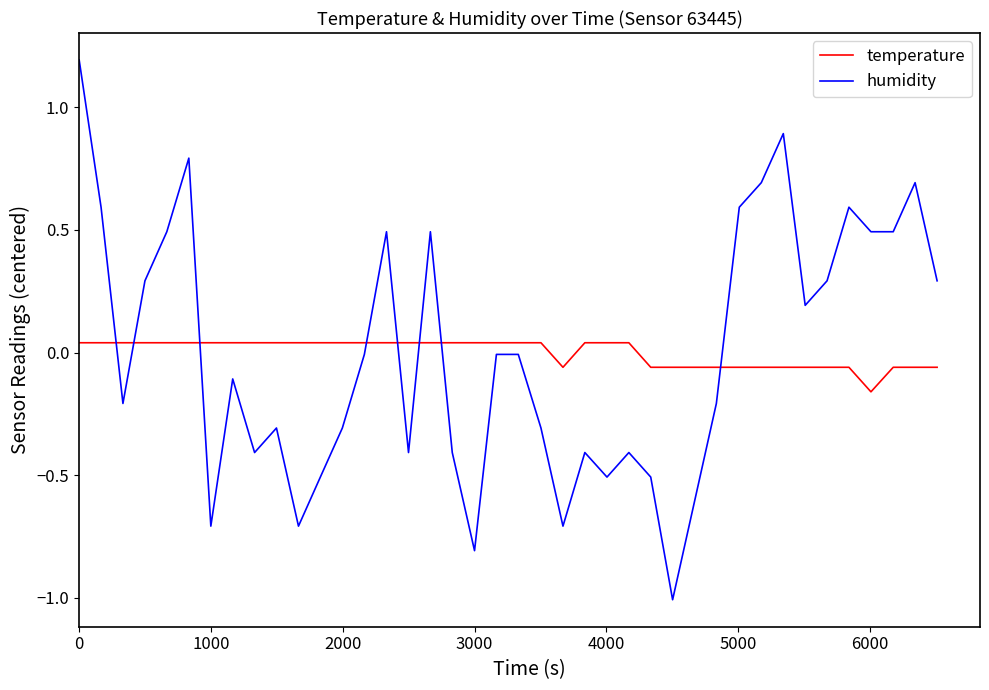

Which series has the widest spread of values?

humidity